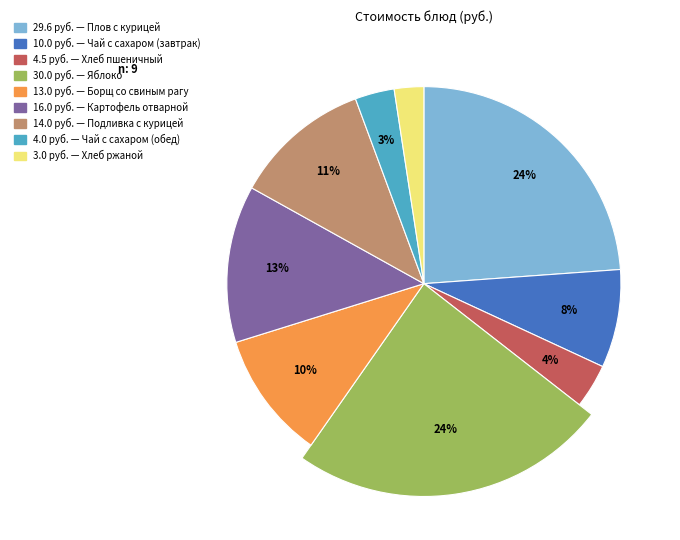

What is the total percentage of Чай с сахаром (завтрак) and Картофель отварной?

21.0%